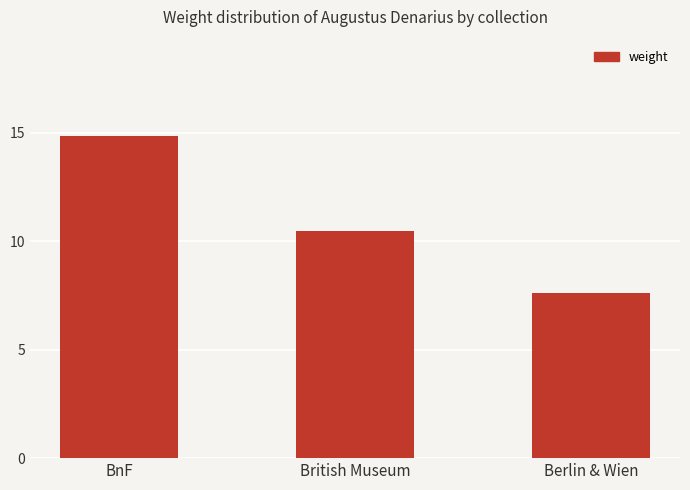

How many data points are less than 10?

1